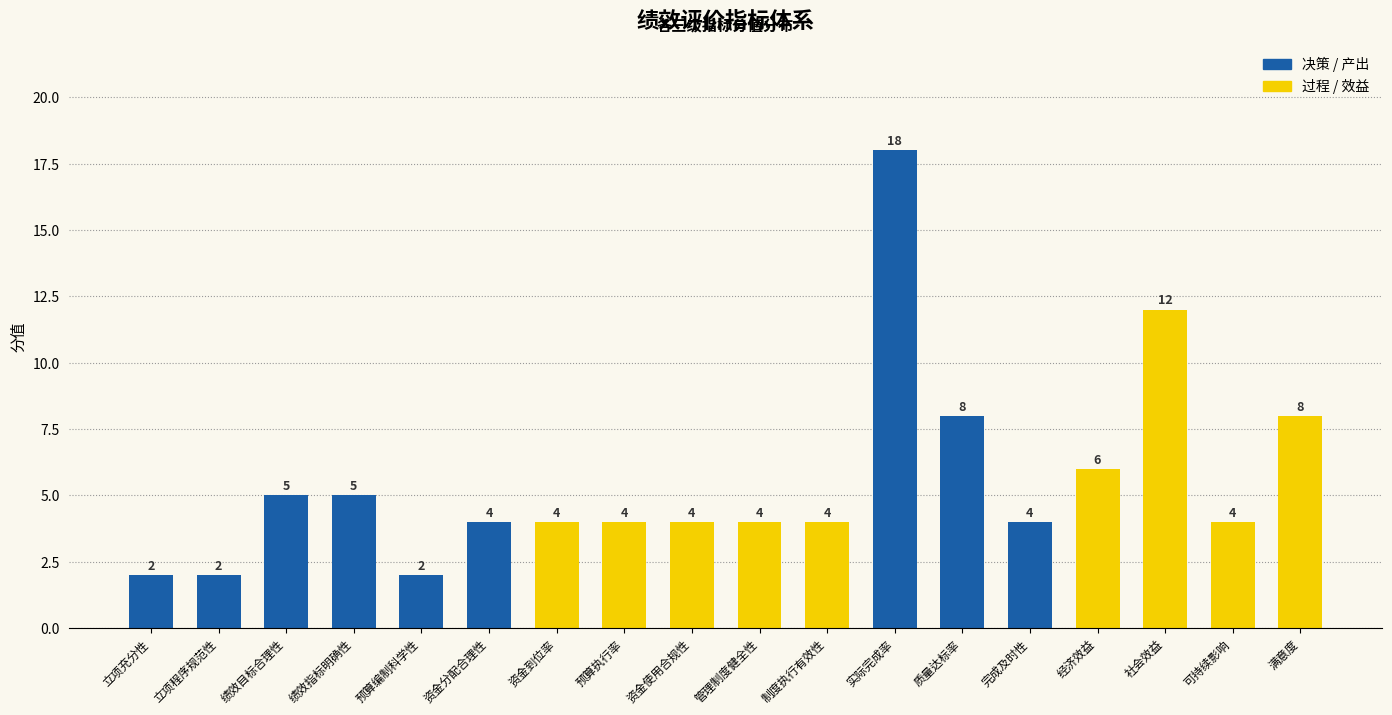

How many values are below 4?

3